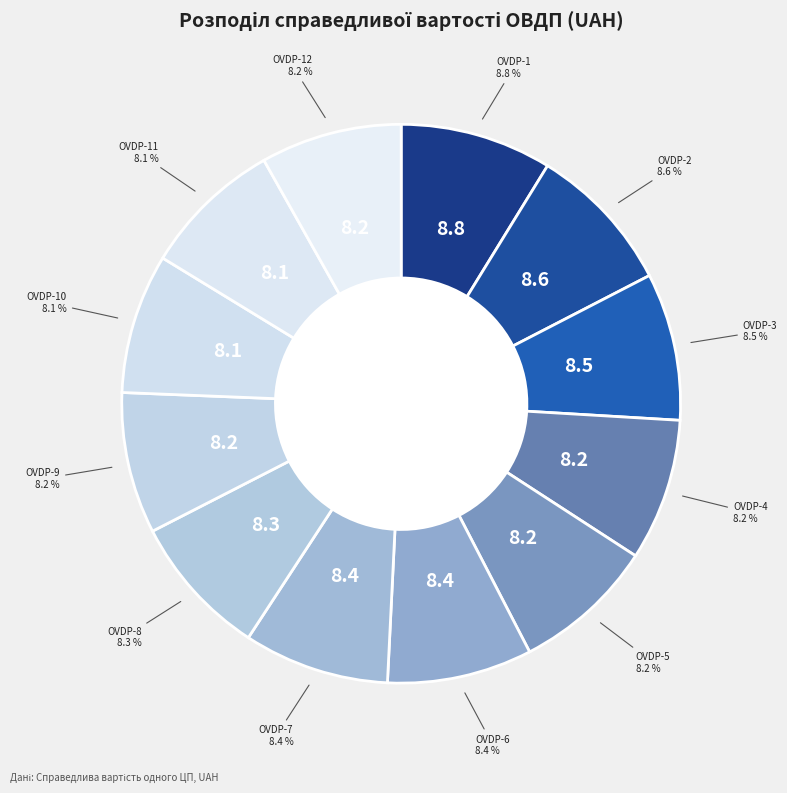

Is there a majority slice in this chart?

No